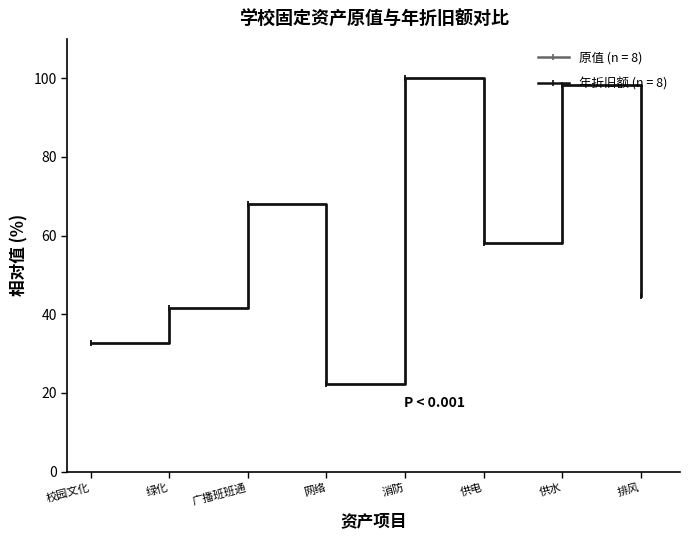

Is this an area chart (filled region under the line)?

No